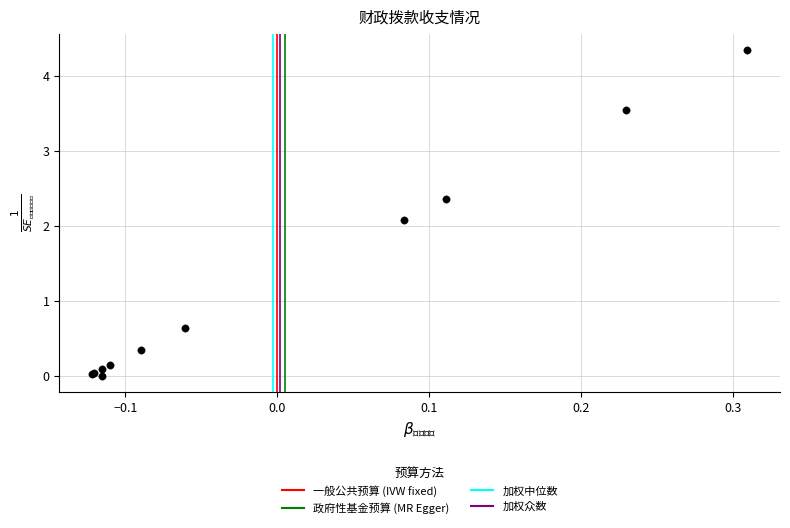

What Y value in the scatter plot is closest to 2?

2.1